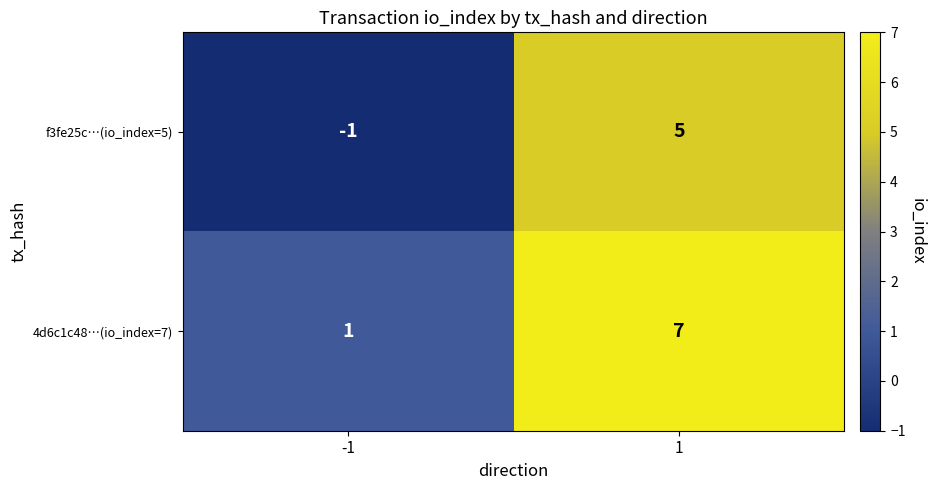

What is the difference between the f3fe25c…(io_index=5) values at -1 and 1?

6